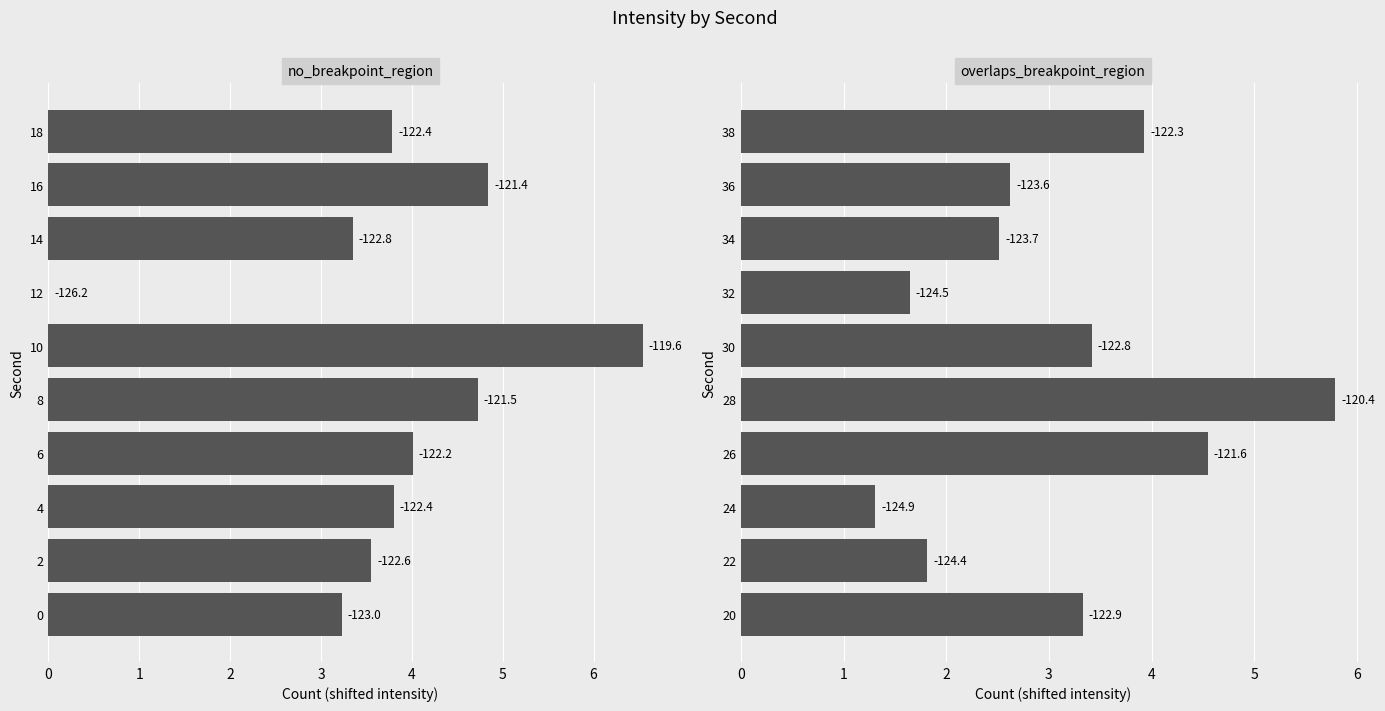

How many distinct data groups are displayed?

1